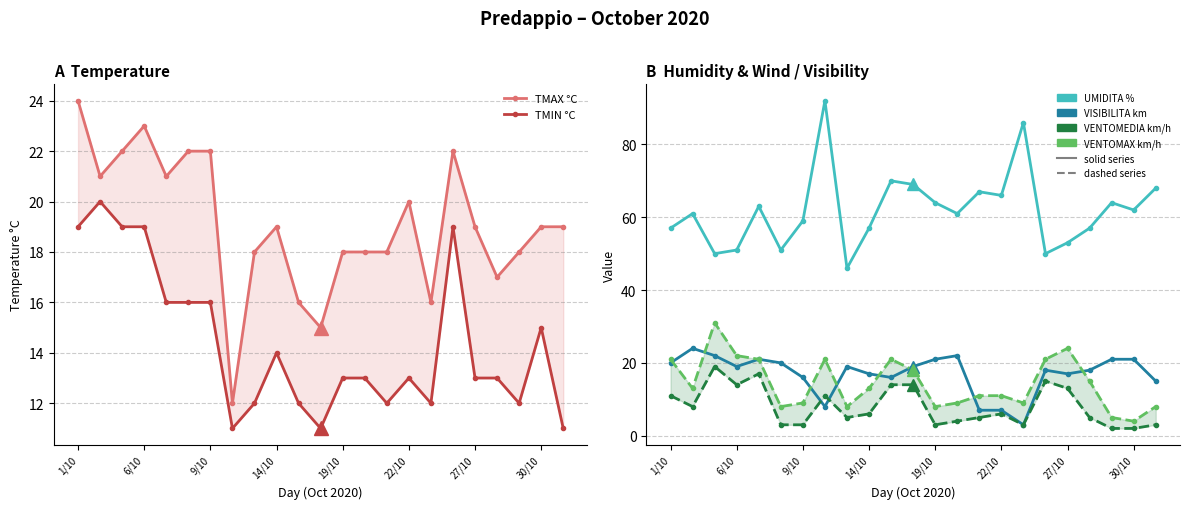

Which category has the lowest value in the TMIN °C series?

30/10